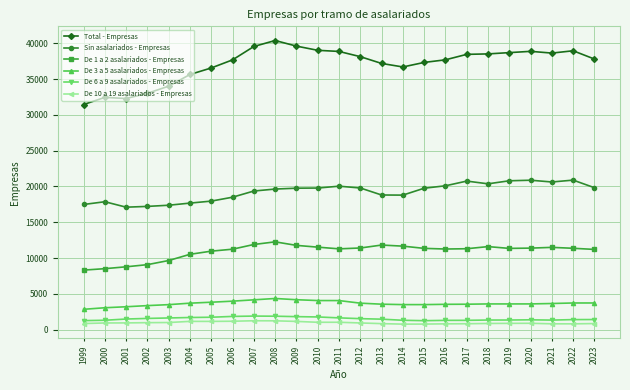

True or false: De 3 a 5 asalariados - Empresas has more than 1 interior local peaks.

True